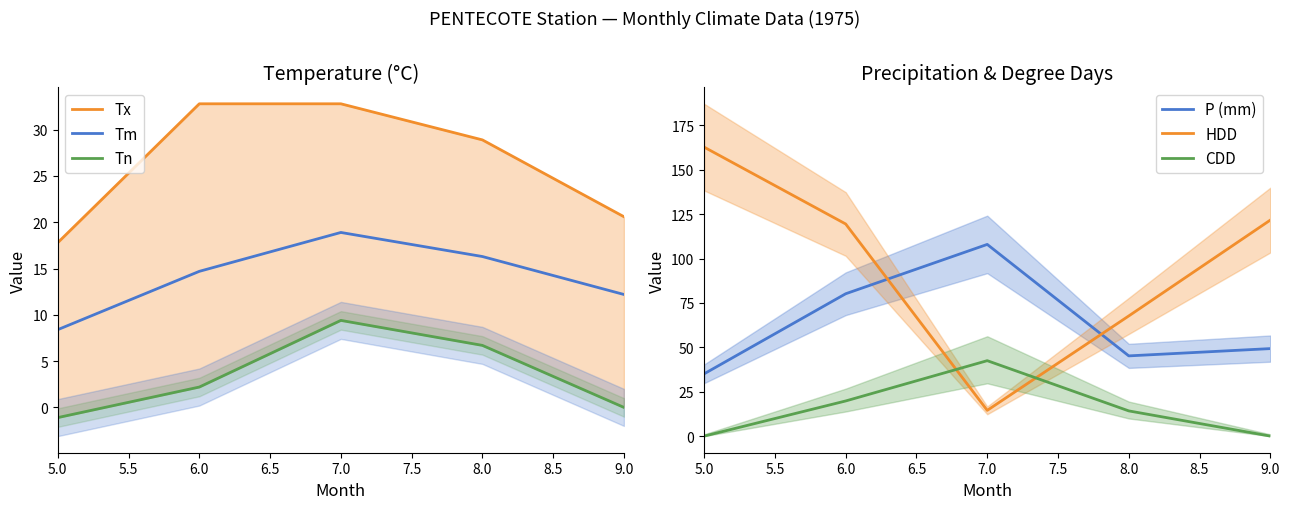

What are all the series names shown in the legend?

Tx, Tm, Tn, P (mm), HDD, CDD